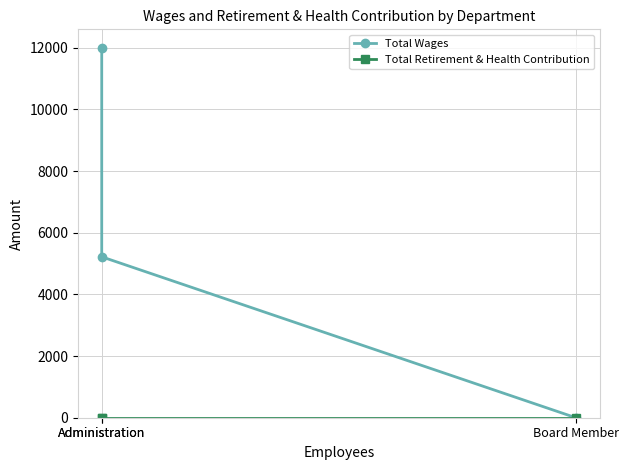

What is the label of the 2nd point from the right?

Administration